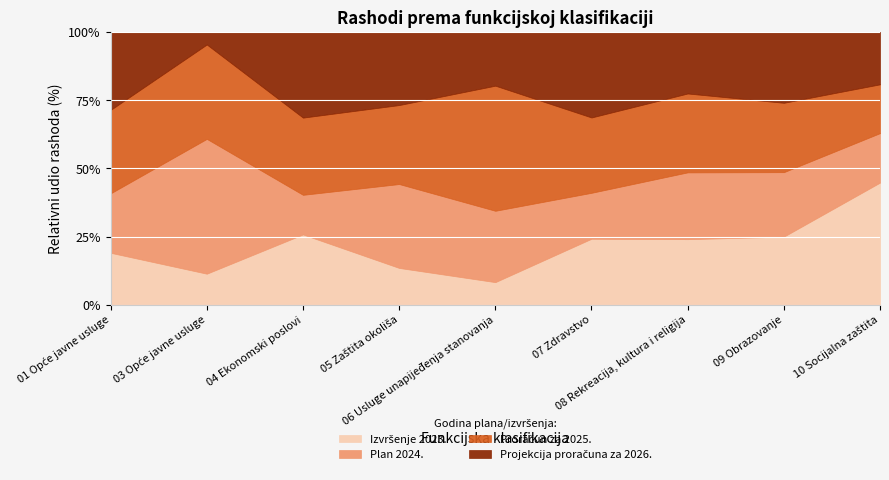

Is it true that Plan 2024. equals 40000.0 at 03 Opće javne usluge?

True